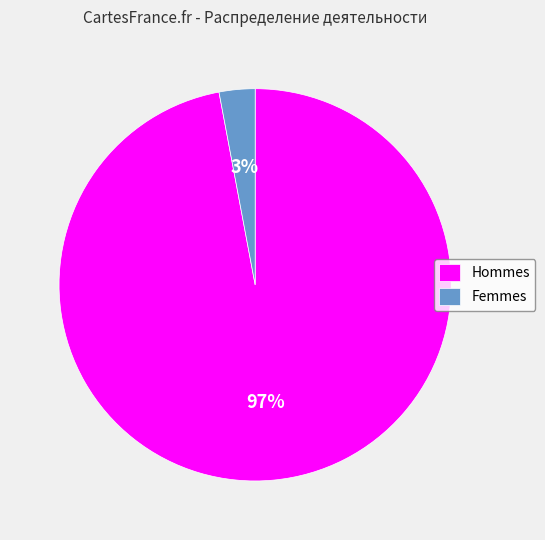

To the nearest percent, what percentage of the pie is Hommes?

97%